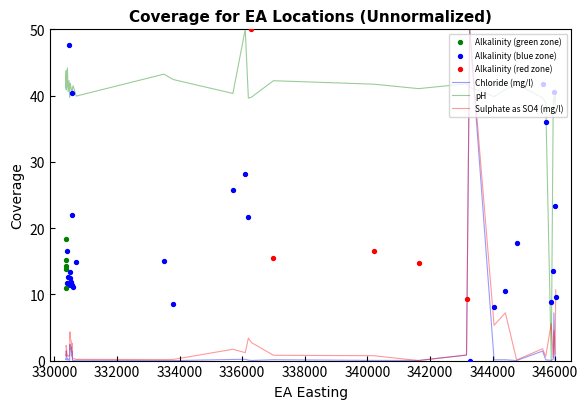

Which series has the largest Y range (max minus min)?

Chloride (mg/l)